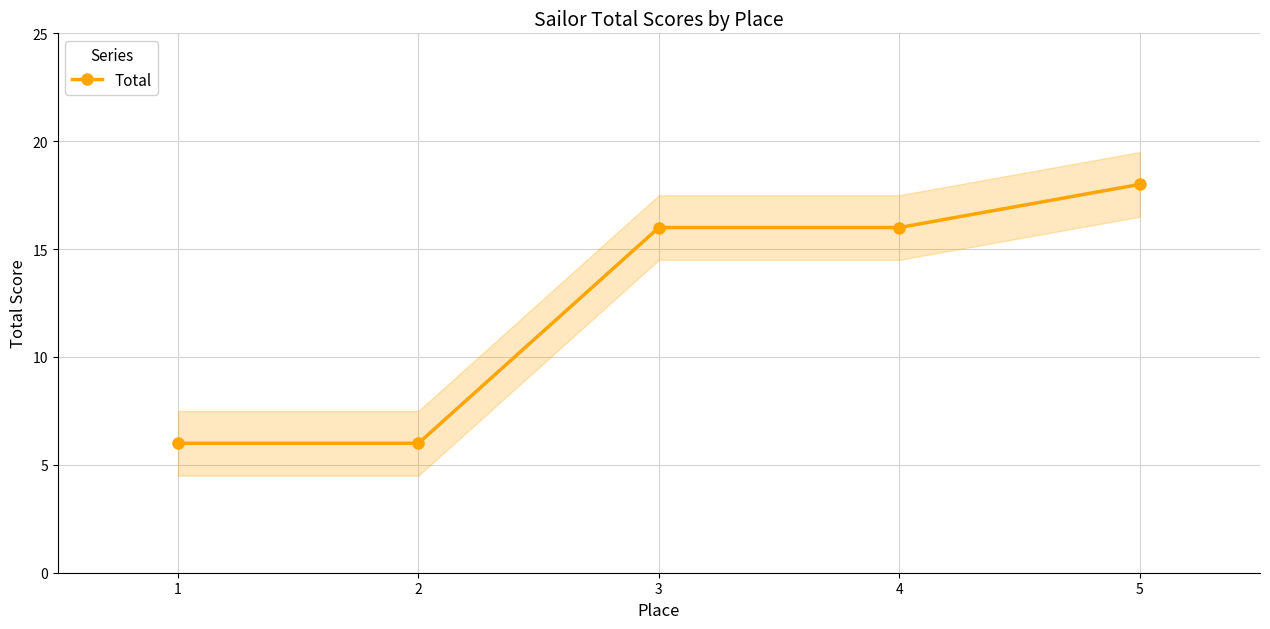

What is the value of the 1st point from the left?

6